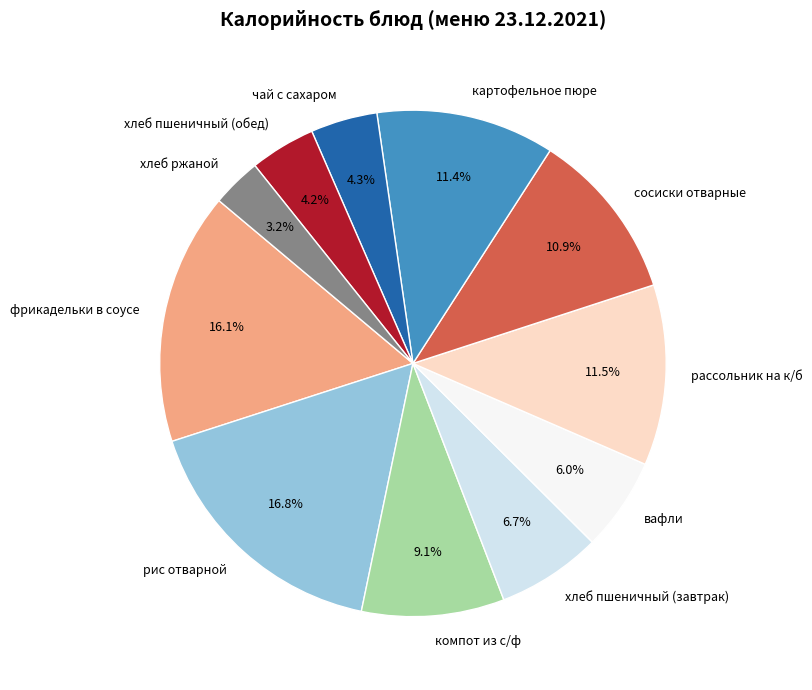

Is the sum of рис отварной and компот из с/ф greater than half?

No